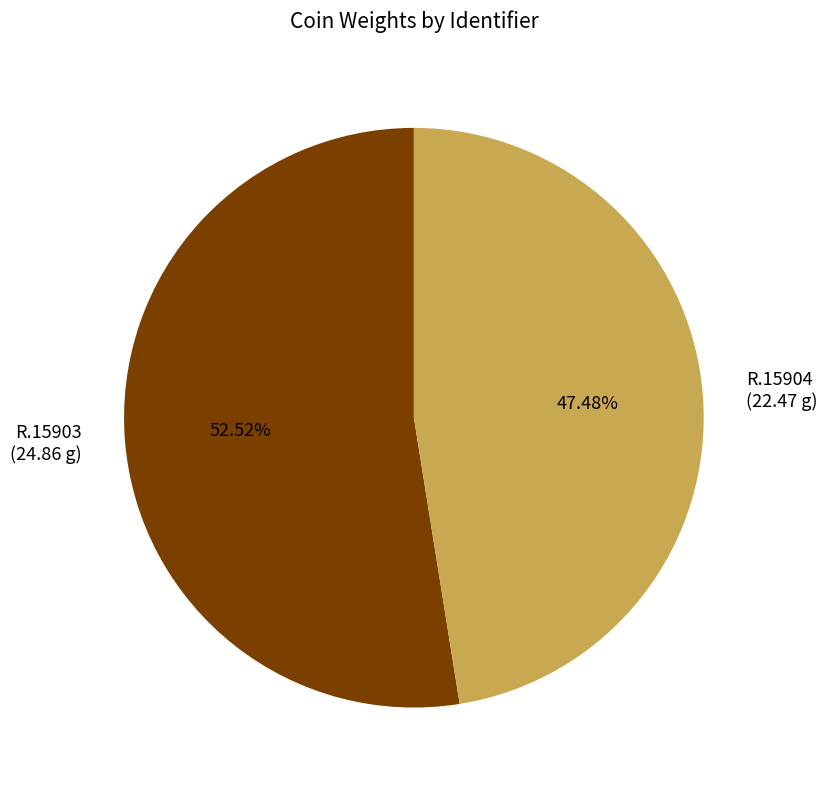

How much of the chart is everything except R.15904?

52.5%